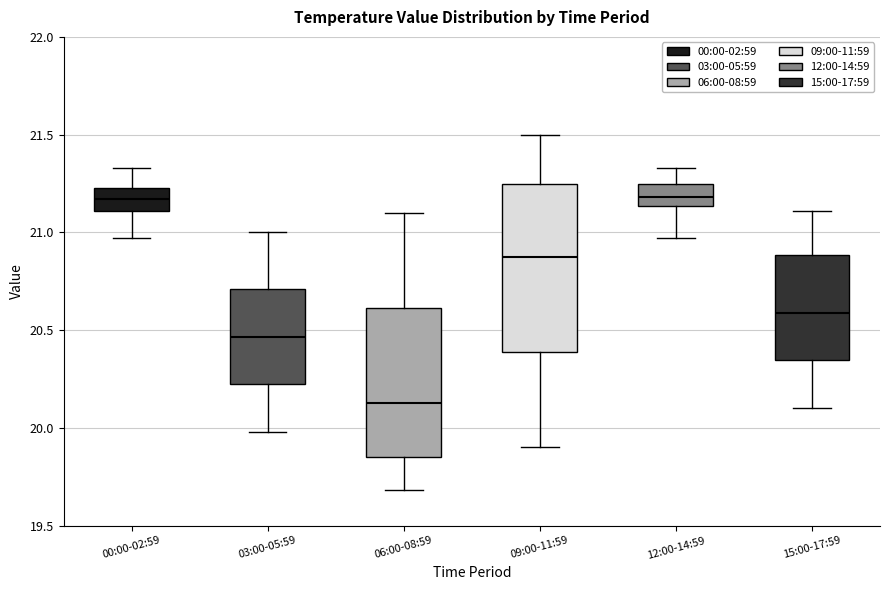

Where does the median line of the box for 12:00-14:59 sit on the y-axis? The values are not printed on the chart, so give them approximately, as read against the axis.

21.20